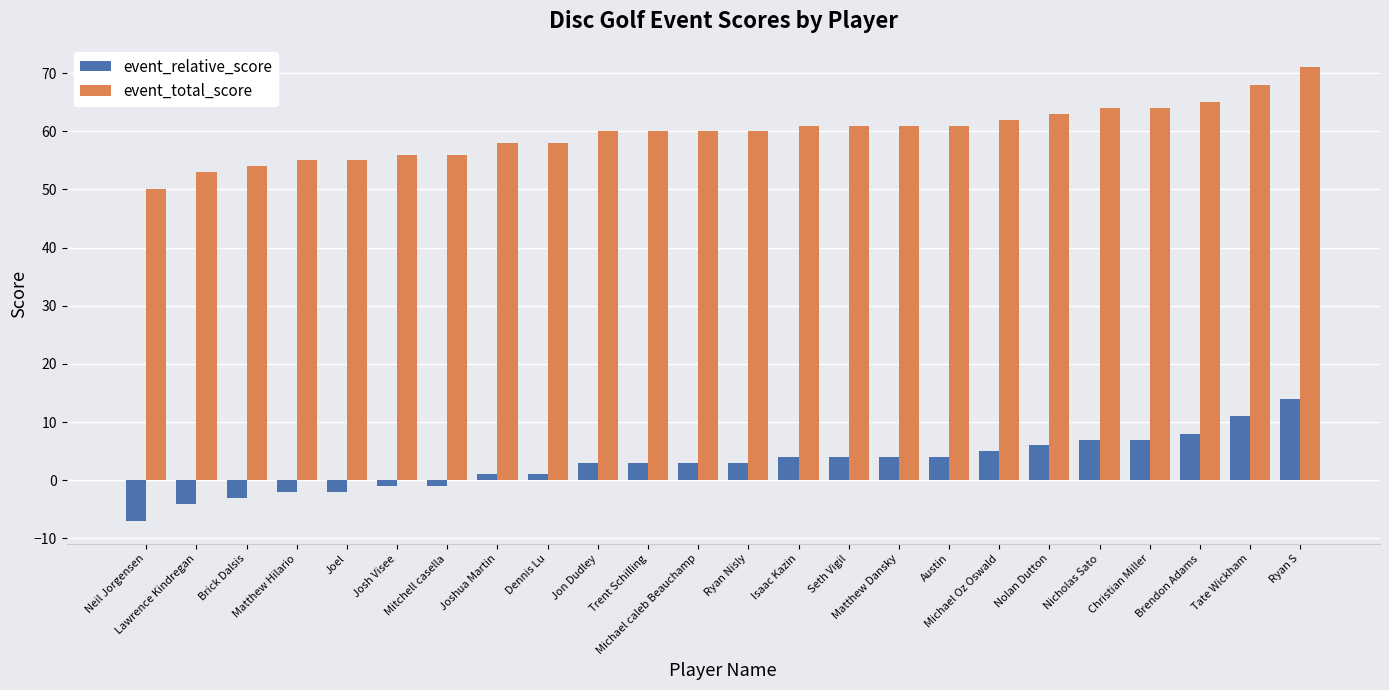

Rank the series by their average value, from highest to lowest.

event_total_score, event_relative_score